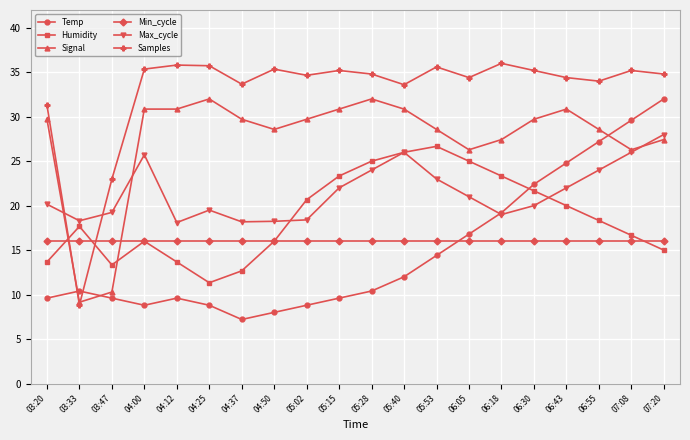

How many lines are shown in the chart?

6